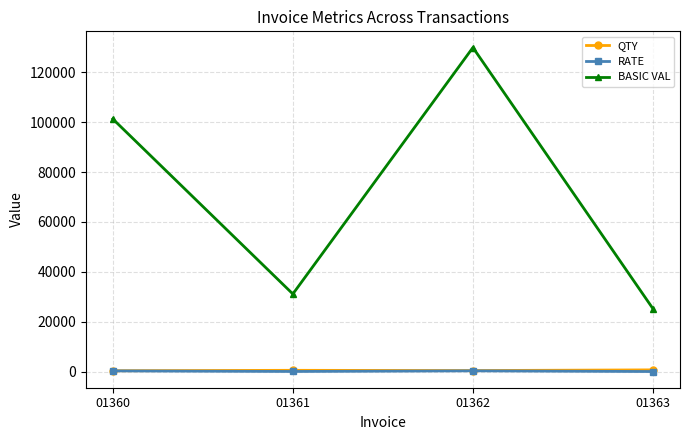

What is the minimum value for BASIC VAL?

25200.0